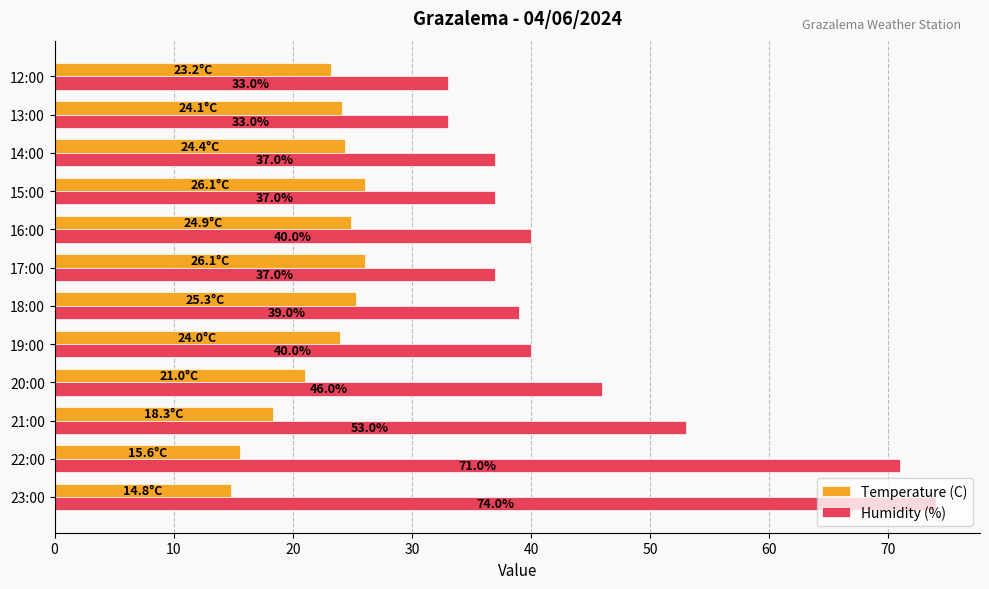

Rank the series by their average value, from highest to lowest.

Humidity (%), Temperature (C)